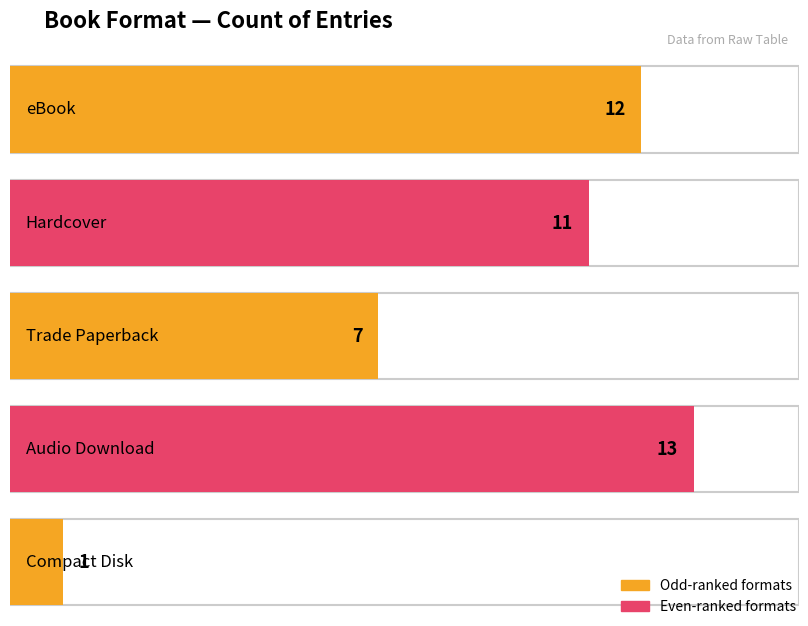

What is the label of the 1st bar from the left?

eBook